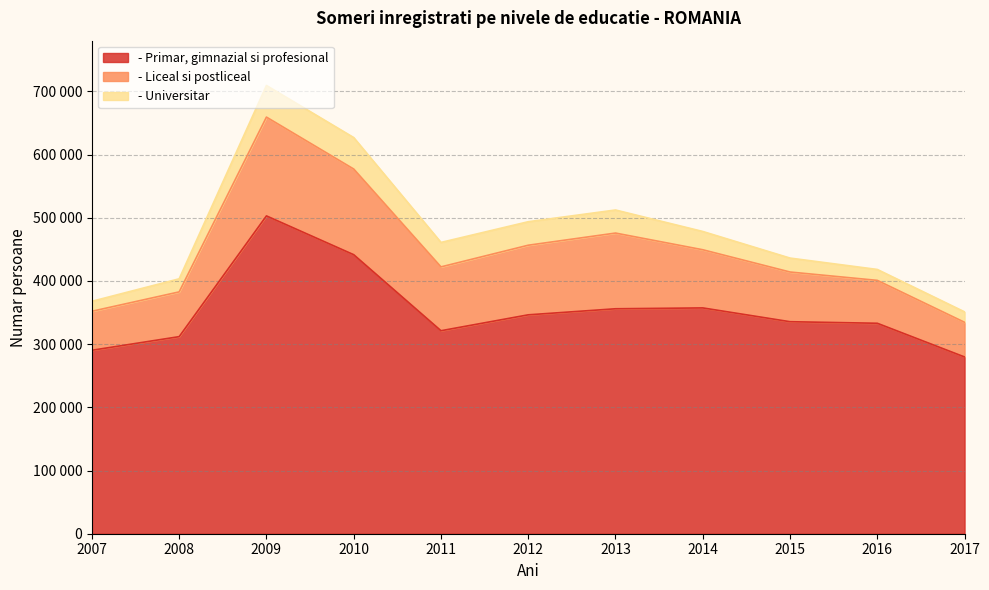

Which series has the widest spread of values?

- Primar, gimnazial si profesional